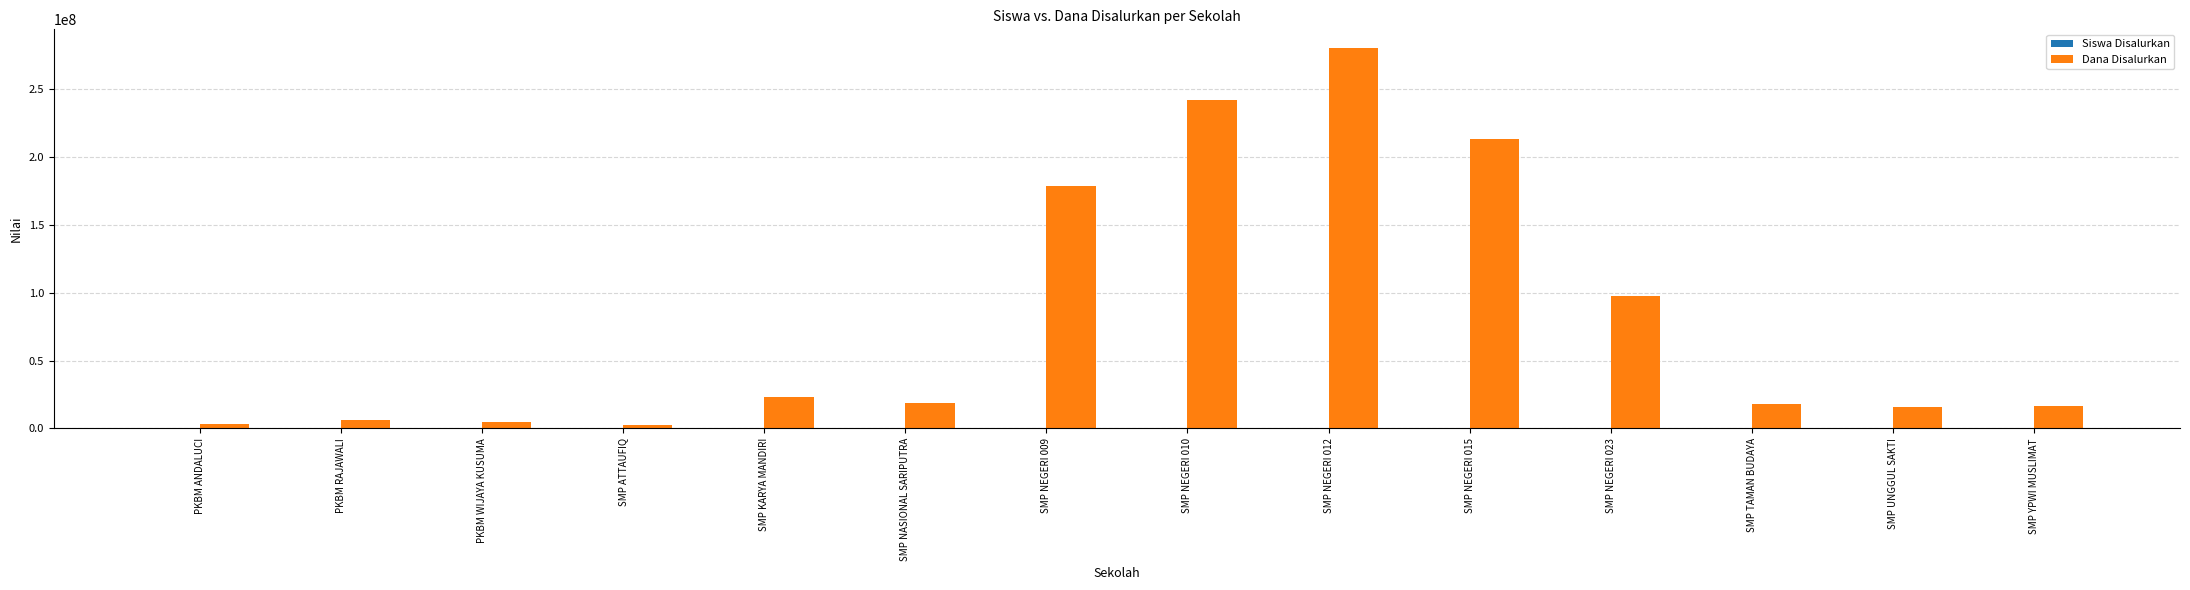

Which series has the widest spread of values?

Dana Disalurkan